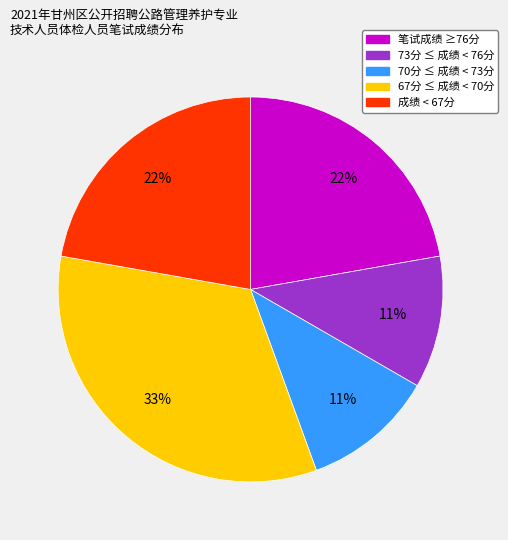

Count the number of slices in the pie.

5